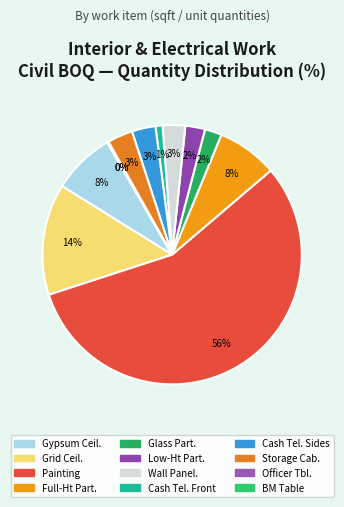

To the nearest percent, what is the difference between the largest and smallest slice percentages?

56%